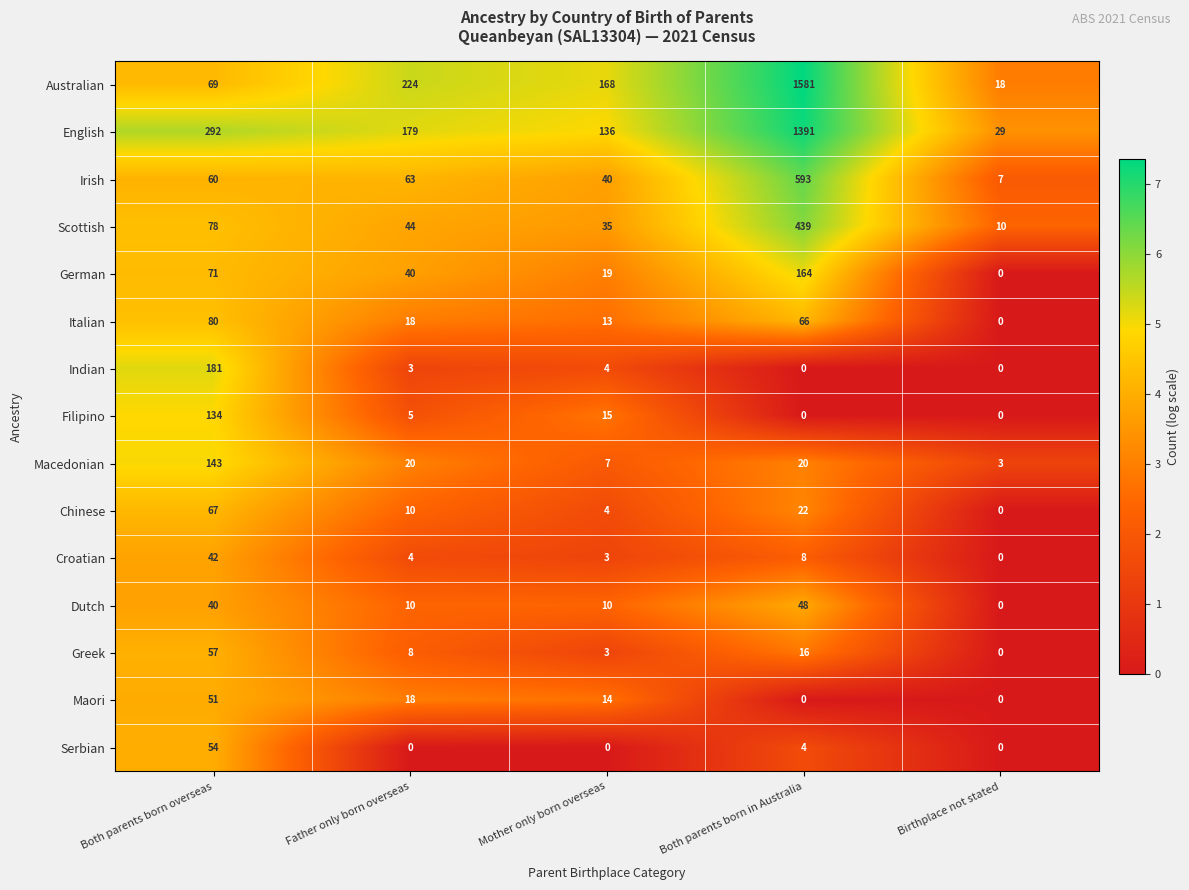

At which label is Greek closest to 28?

Both parents born in Australia